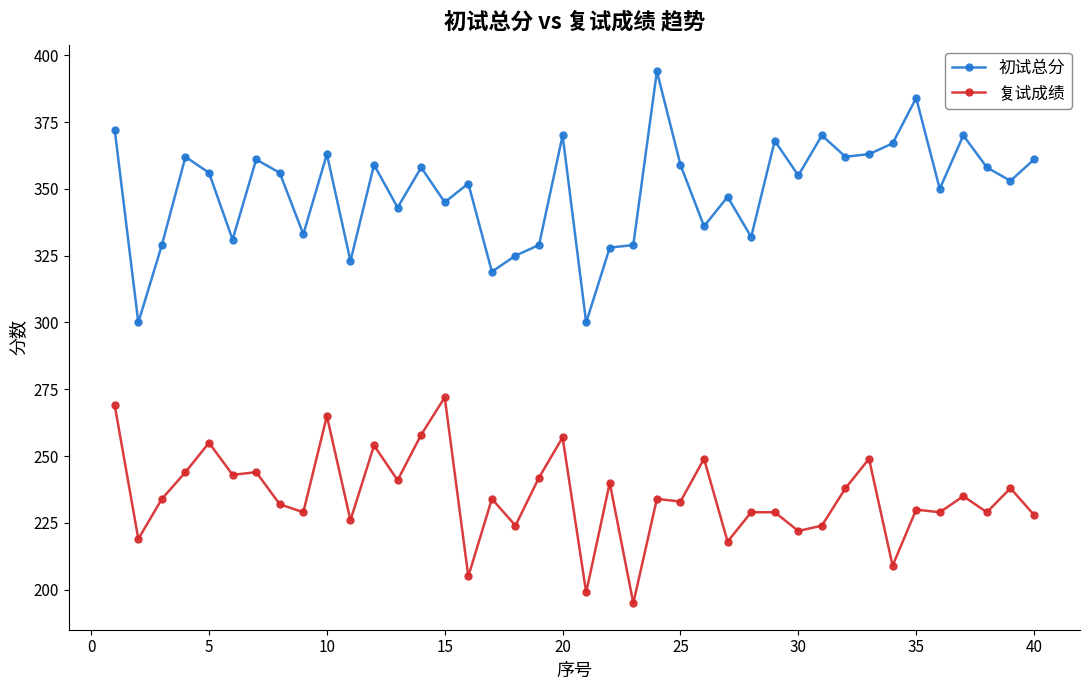

What are all the series names shown in the legend?

初试总分, 复试成绩